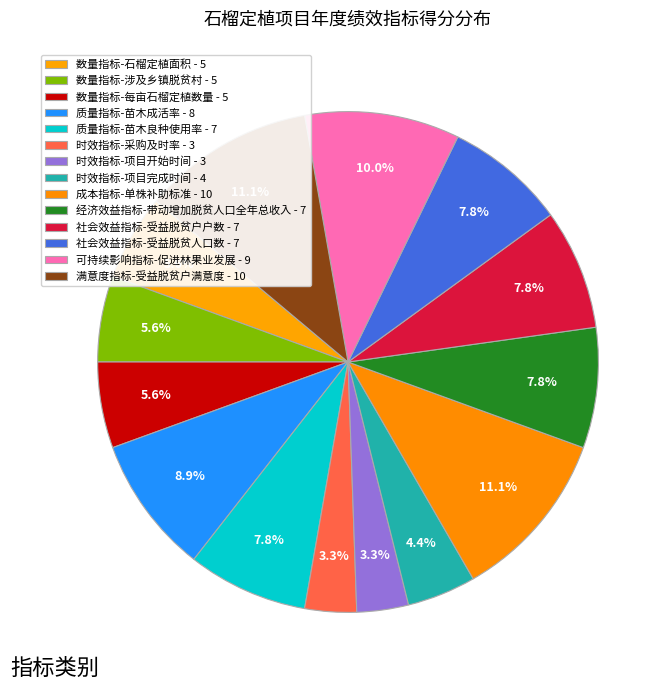

Rank the categories by value from lowest to highest.

时效指标-采购及时率, 时效指标-项目开始时间, 时效指标-项目完成时间, 数量指标-石榴定植面积, 数量指标-涉及乡镇脱贫村, 数量指标-每亩石榴定植数量, 质量指标-苗木良种使用率, 经济效益指标-带动增加脱贫人口全年总收入, 社会效益指标-受益脱贫户户数, 社会效益指标-受益脱贫人口数, 质量指标-苗木成活率, 可持续影响指标-促进林果业发展, 成本指标-单株补助标准, 满意度指标-受益脱贫户满意度